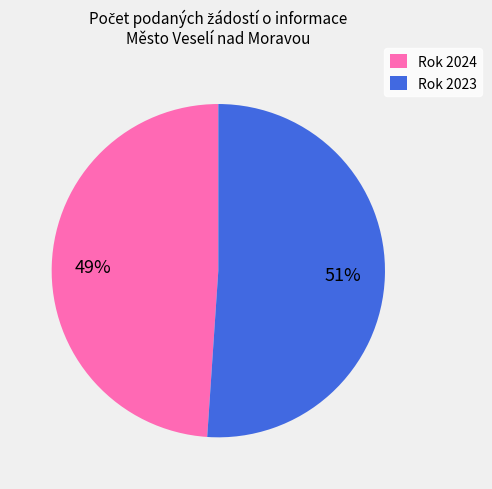

To the nearest percent, what is the average slice percentage?

50%